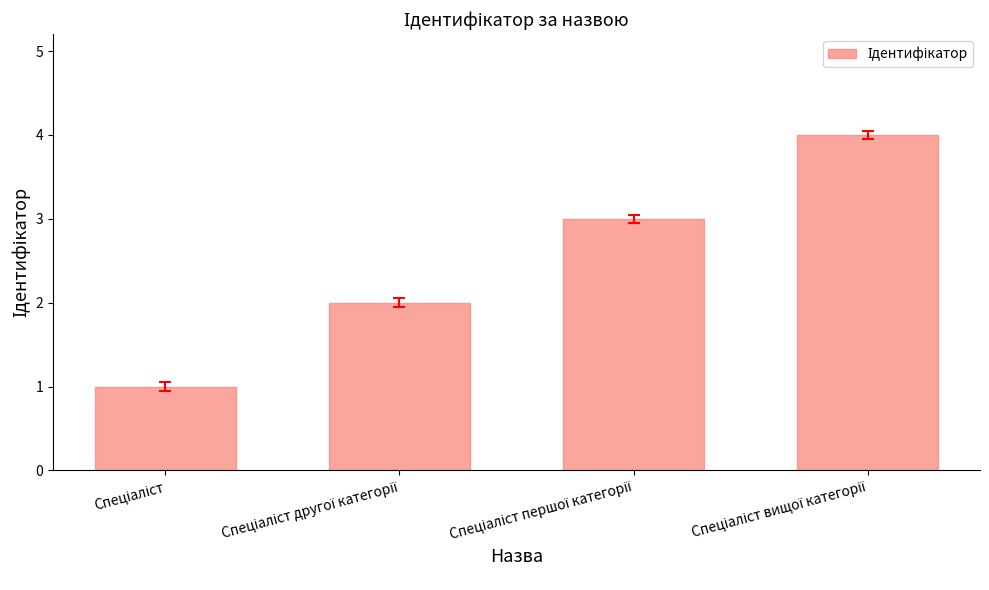

What is the sum of all values?

10